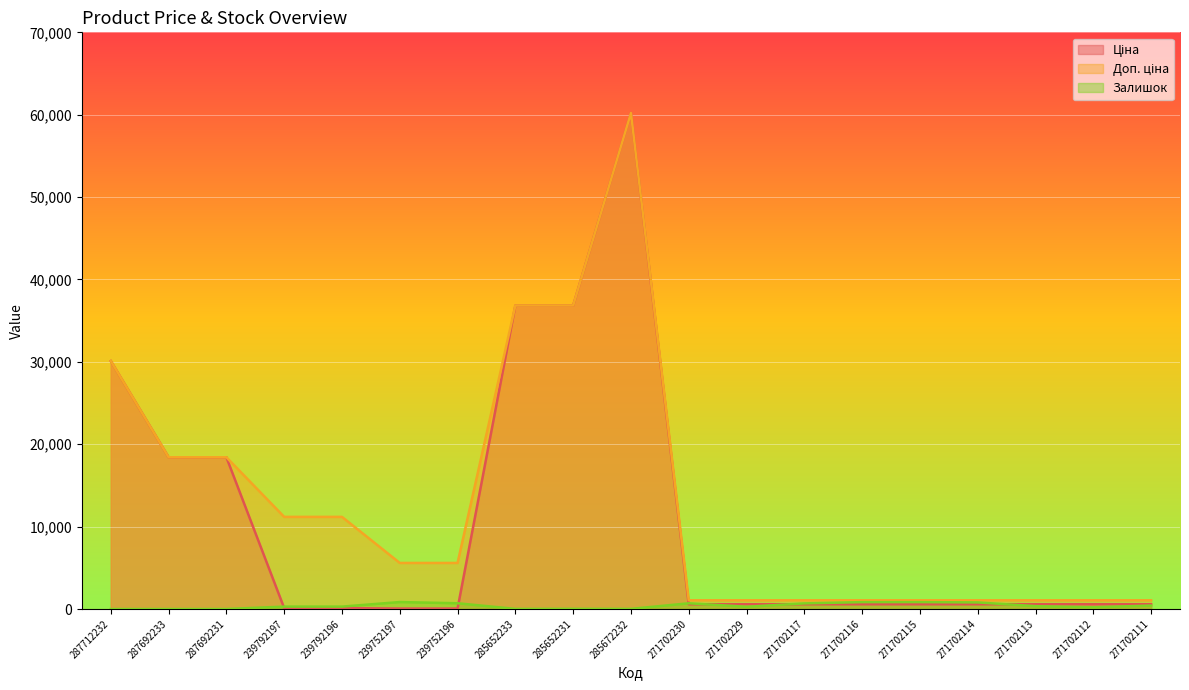

Does the chart display data point markers on the line(s)?

No